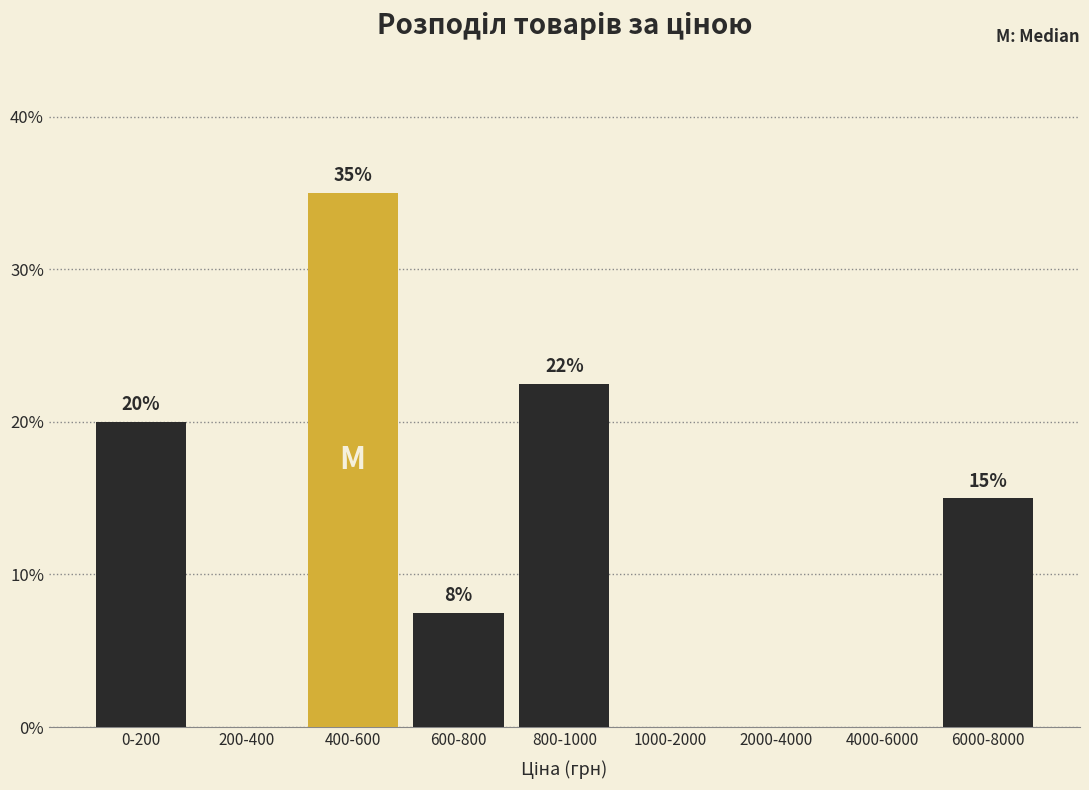

Which has a higher value, 600-800 or 800-1000?

800-1000